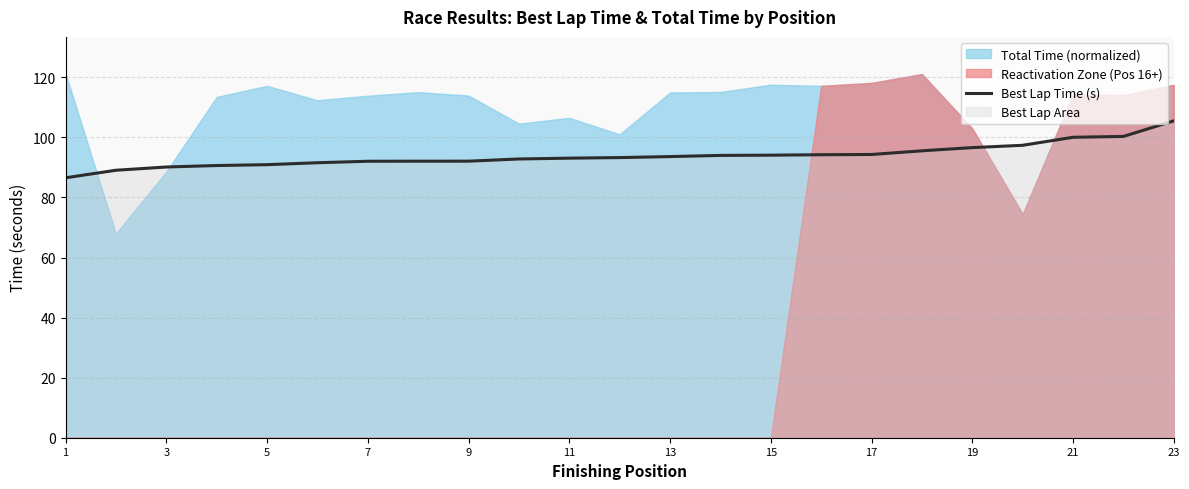

What is the lowest value of the Best Lap Time (s) series?

86.5